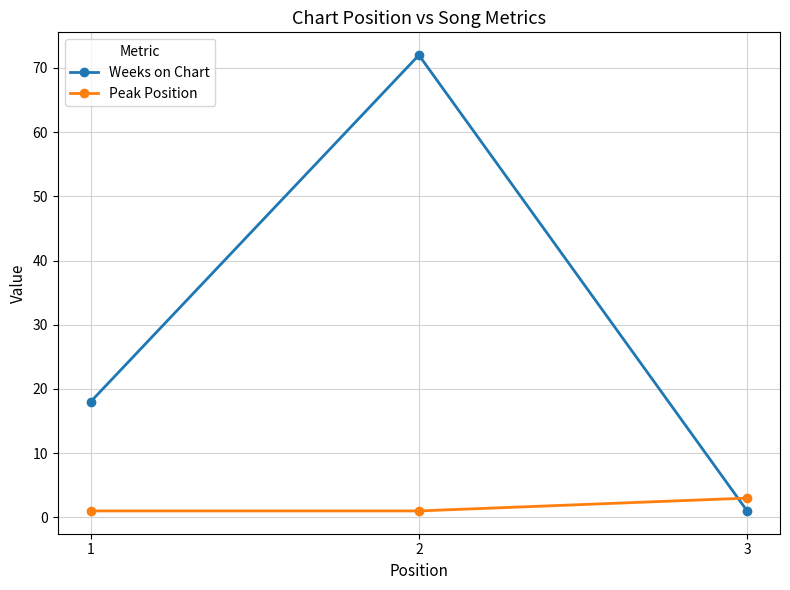

Reading left to right, what are all the values shown in this chart?

Weeks on Chart: 1=18	2=72	3=1
Peak Position: 1=1	2=1	3=3